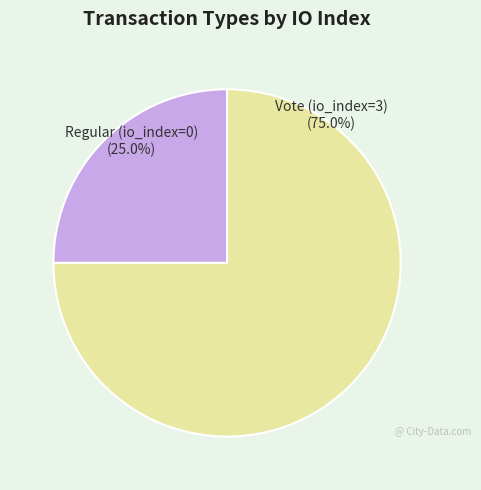

Count the number of slices in the pie.

2